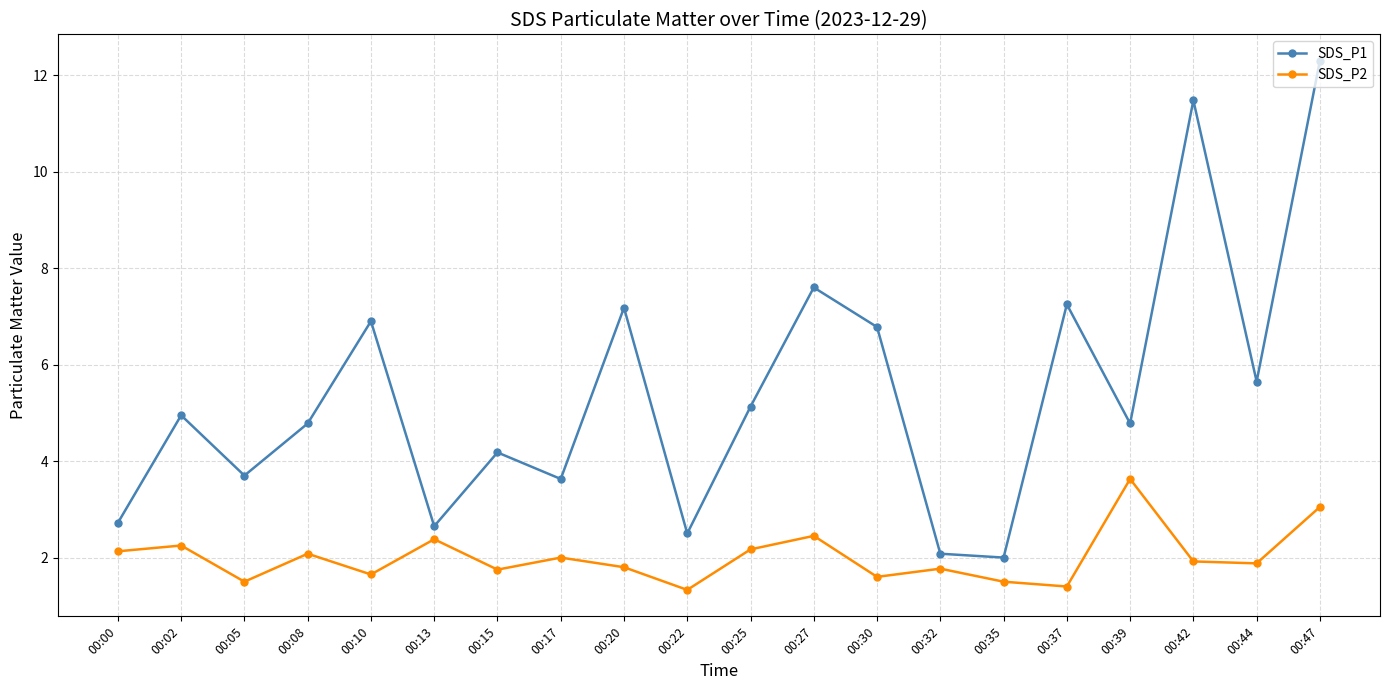

Rank the series by their average value, from lowest to highest.

SDS_P2, SDS_P1